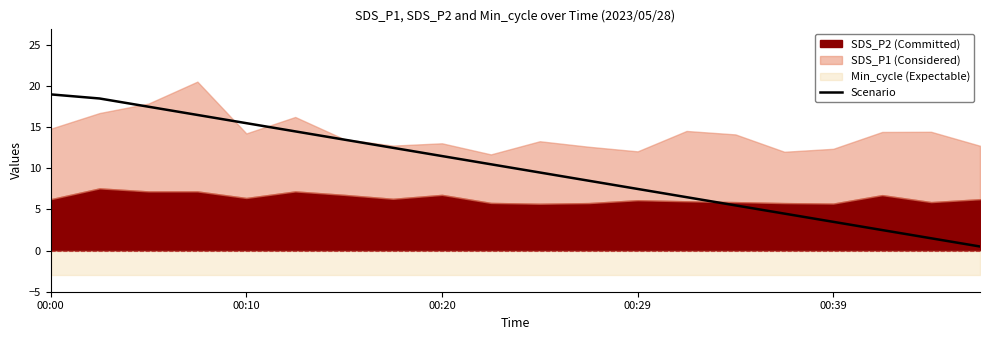

Where does the Scenario series first go above 10?

00:00